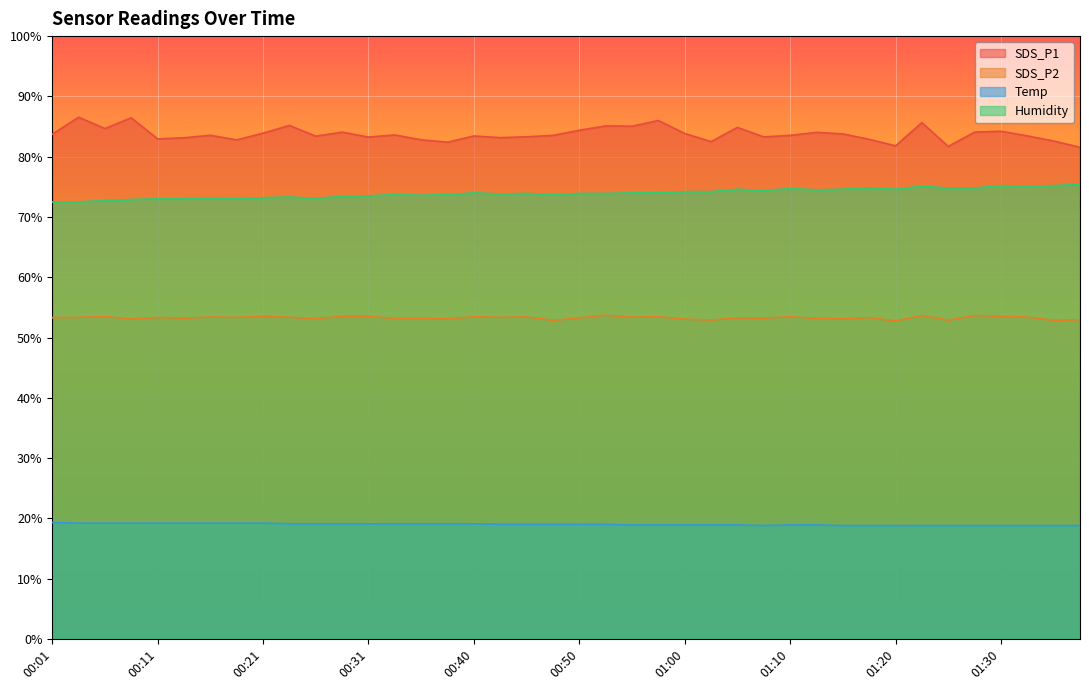

What is the value of the Humidity point at the 22nd from the left?

73.9